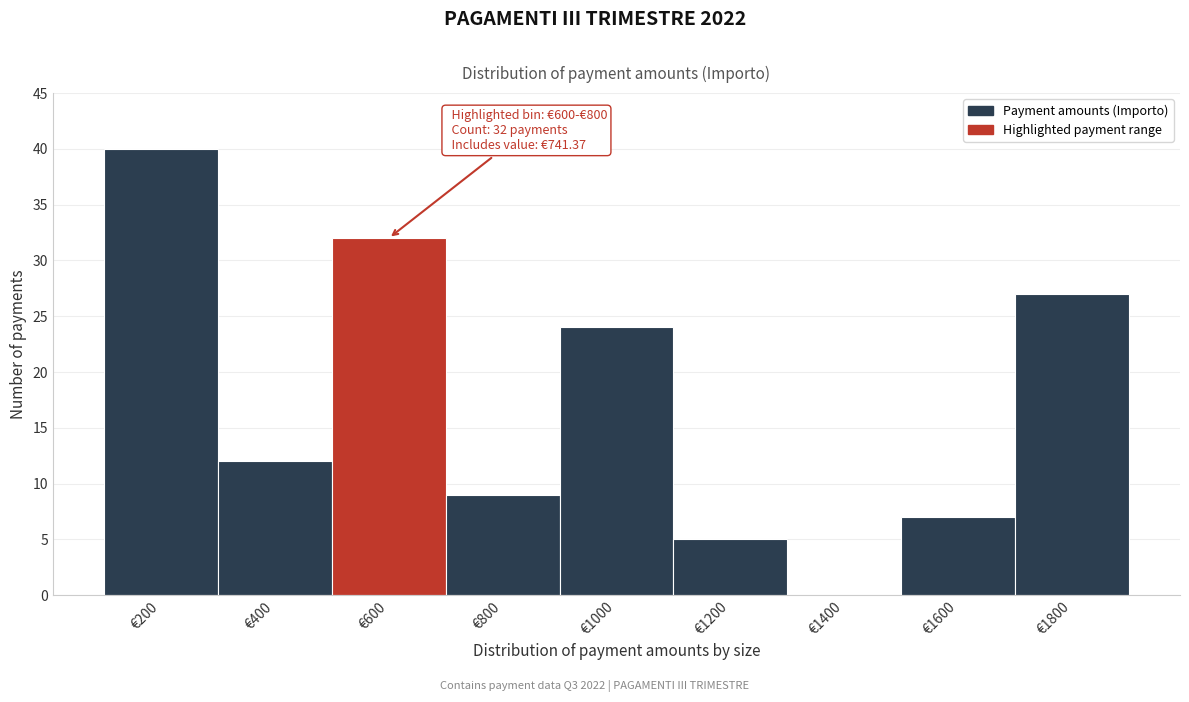

Reading left to right, transcribe all the data shown in this chart.

€200=40	€400=12	€600=32	€800=9	€1000=24	€1200=5	€1400=0	€1600=7	€1800=27